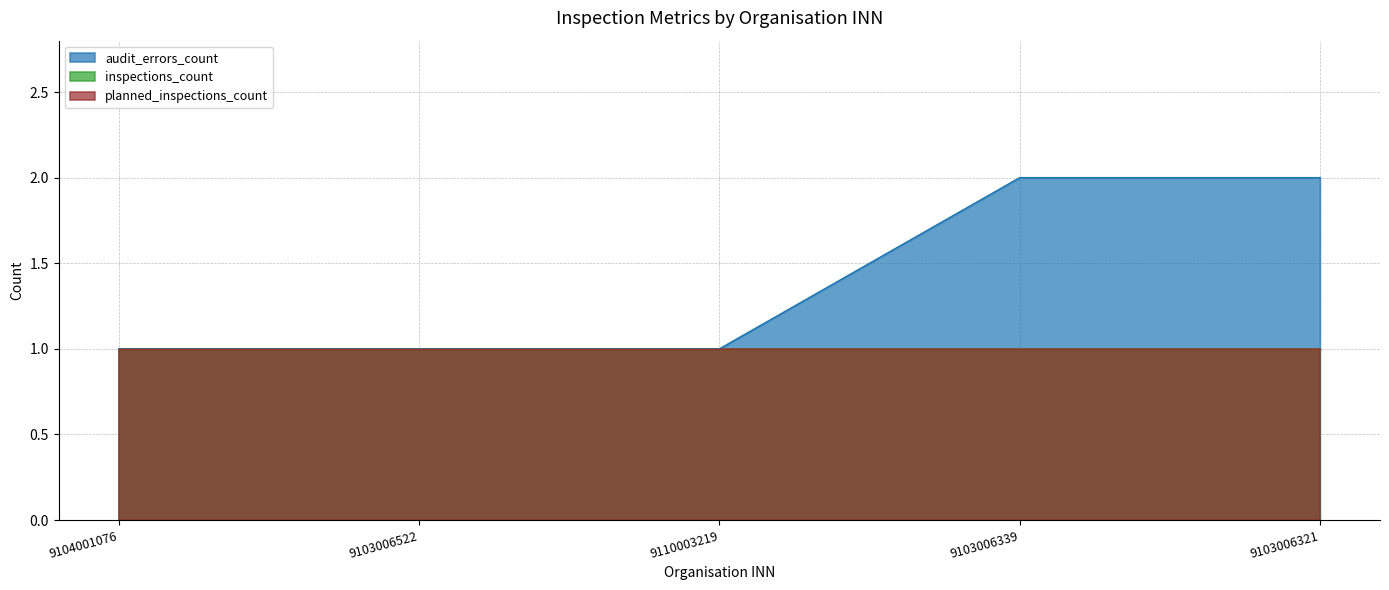

Rank the categories by inspections_count value from lowest to highest.

9104001076, 9103006522, 9110003219, 9103006339, 9103006321